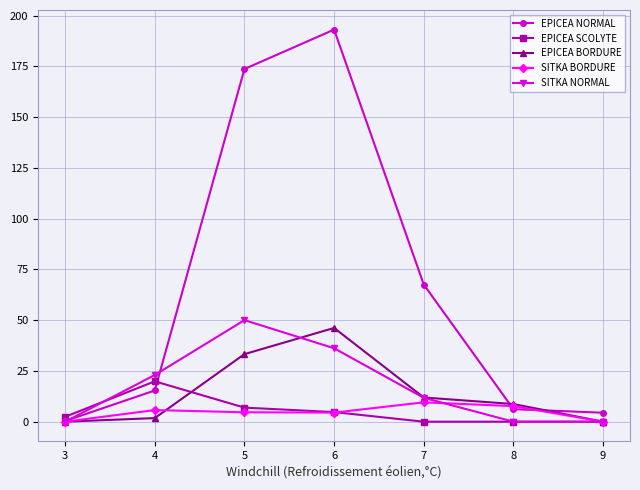

Does the chart have visible grid lines?

Yes